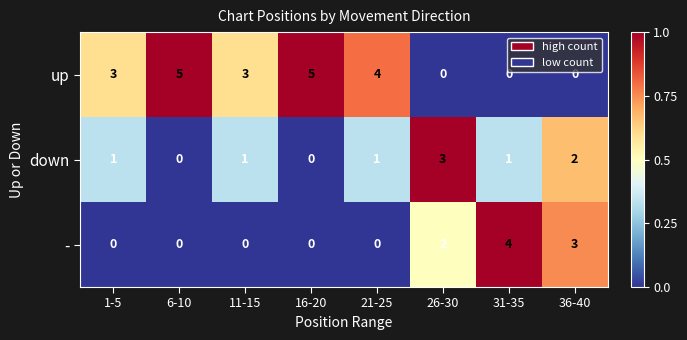

What is the maximum value shown in the chart?

5